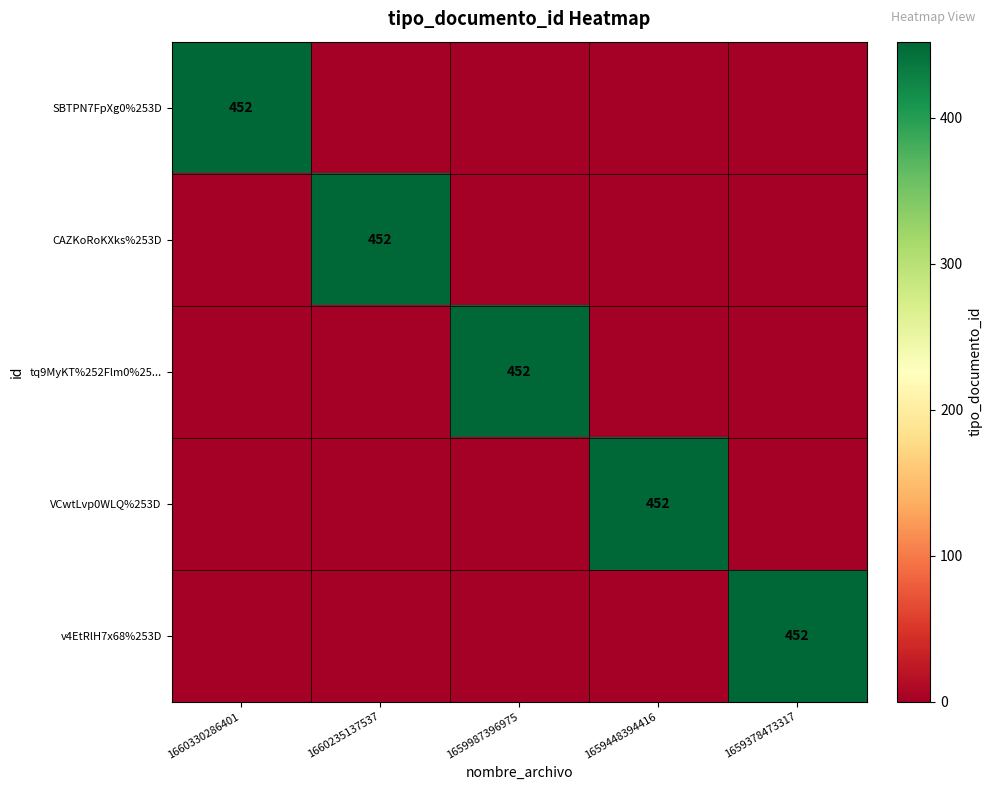

Between 1660330286401 and 1660235137537, which is larger?

1660330286401